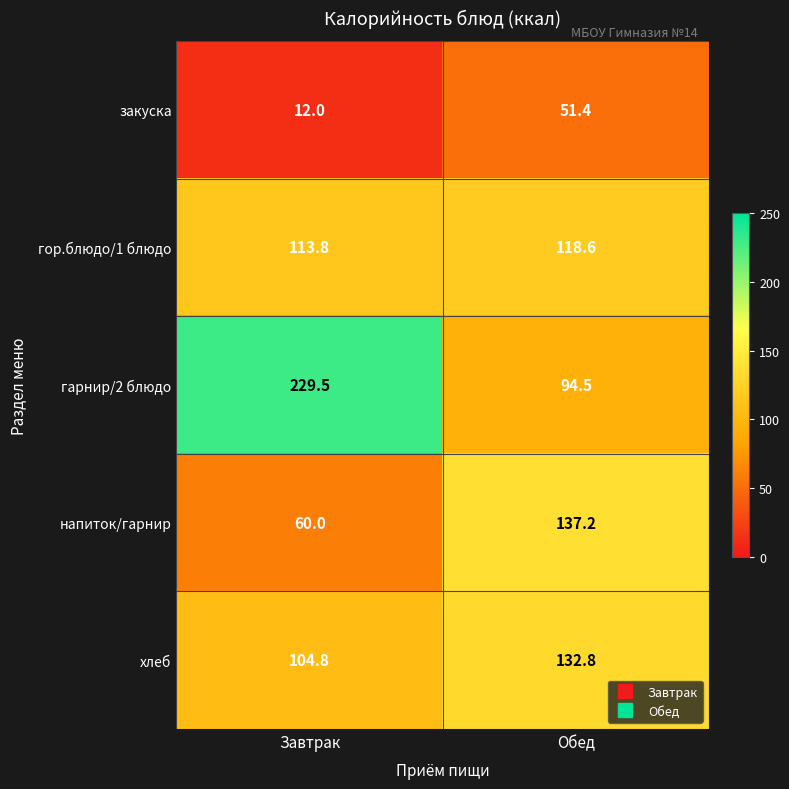

Is it true that гор.блюдо/1 блюдо equals 113.8 at Завтрак?

True